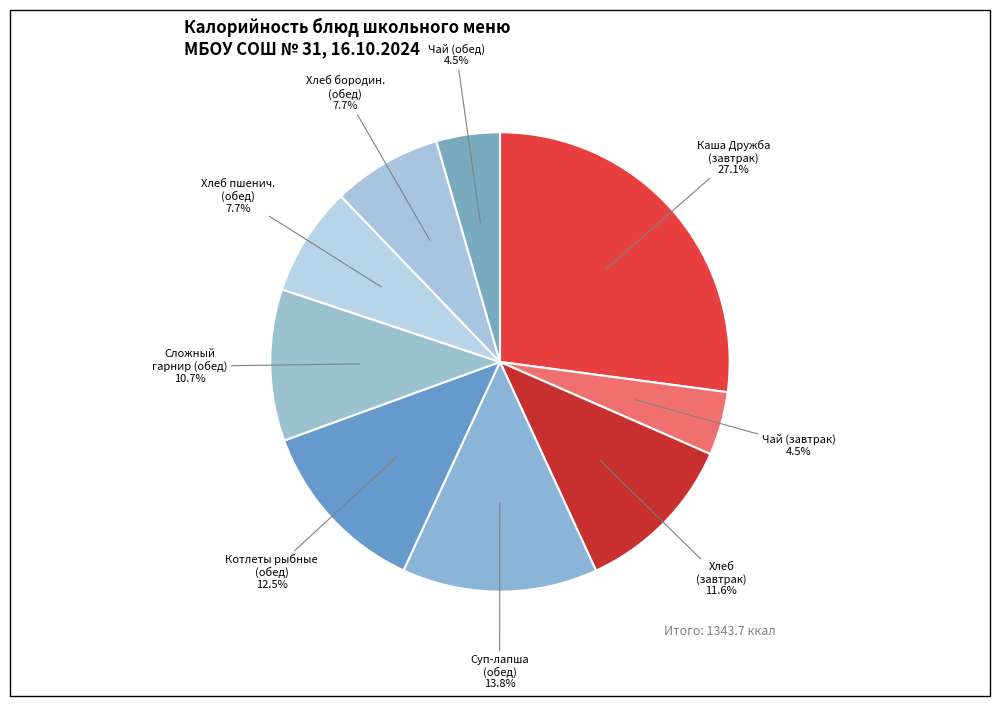

Count the number of slices in the pie.

9